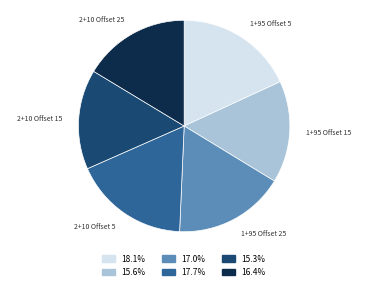

Is there a majority slice in this chart?

No